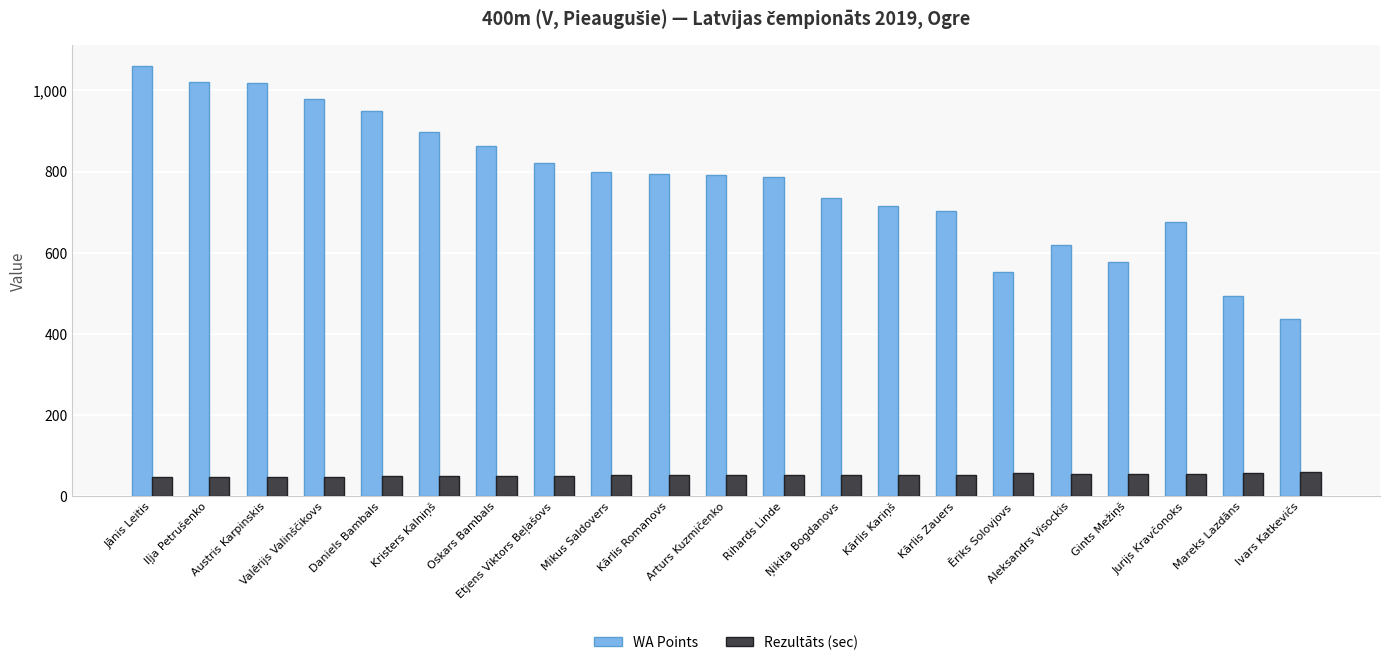

Which series has the largest total across all categories?

WA Points